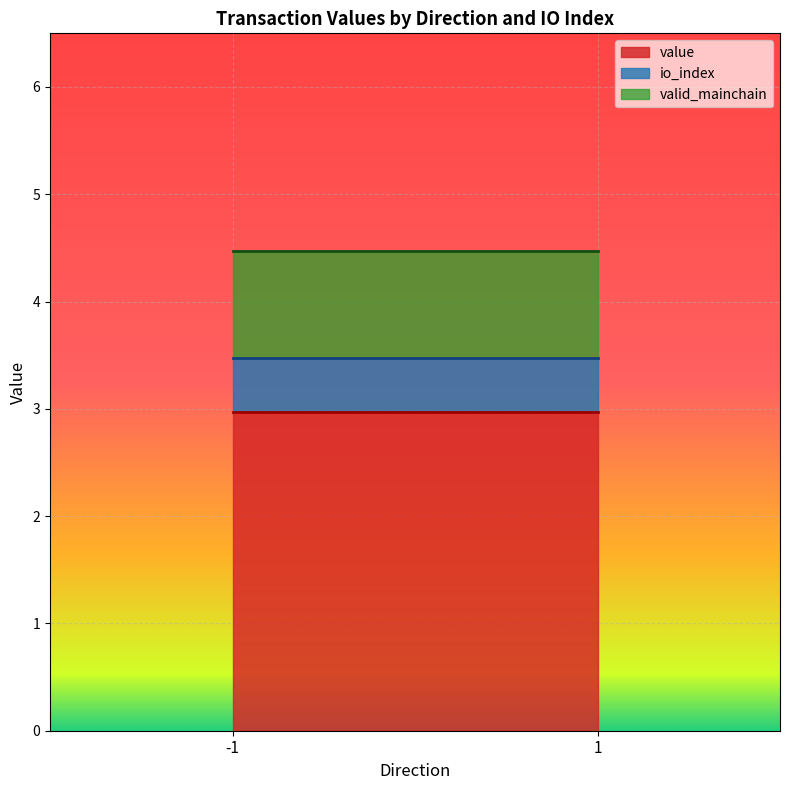

True or false: valid_mainchain and io_index intersect in this chart.

False